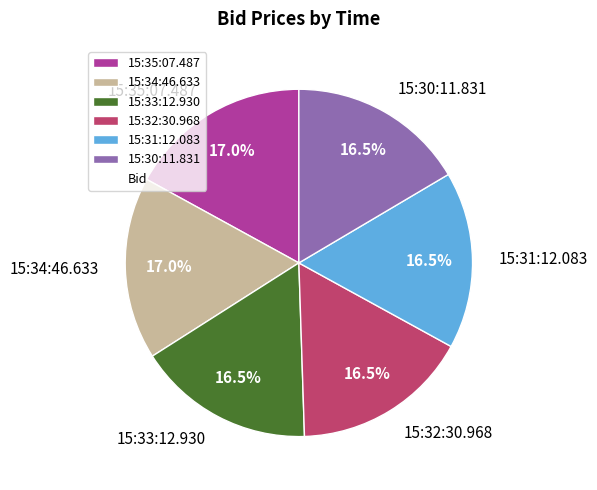

Which has a higher value, 15:34:46.633 or 15:33:12.930?

15:34:46.633